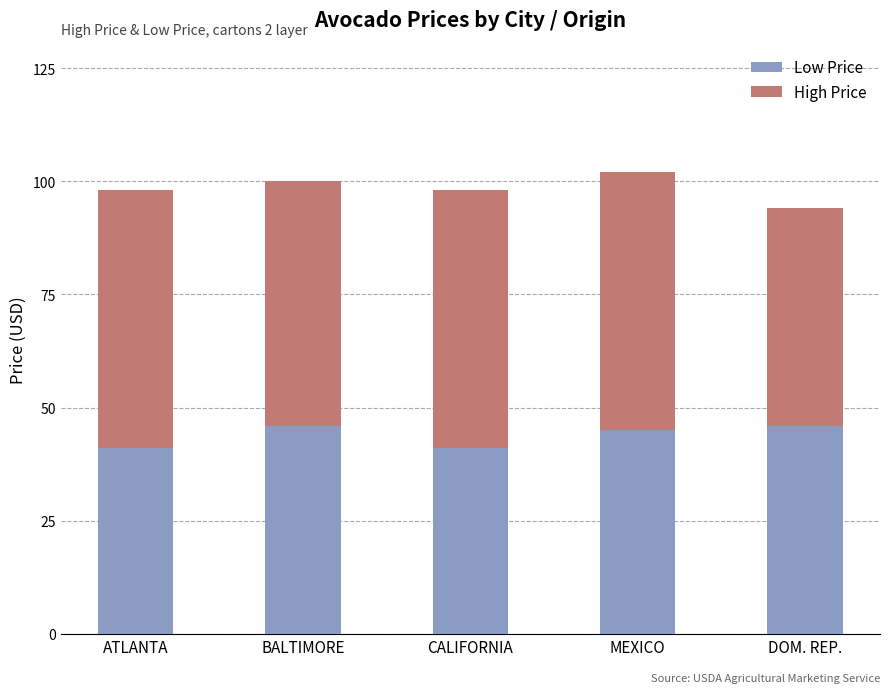

How many bars are there in total?

5